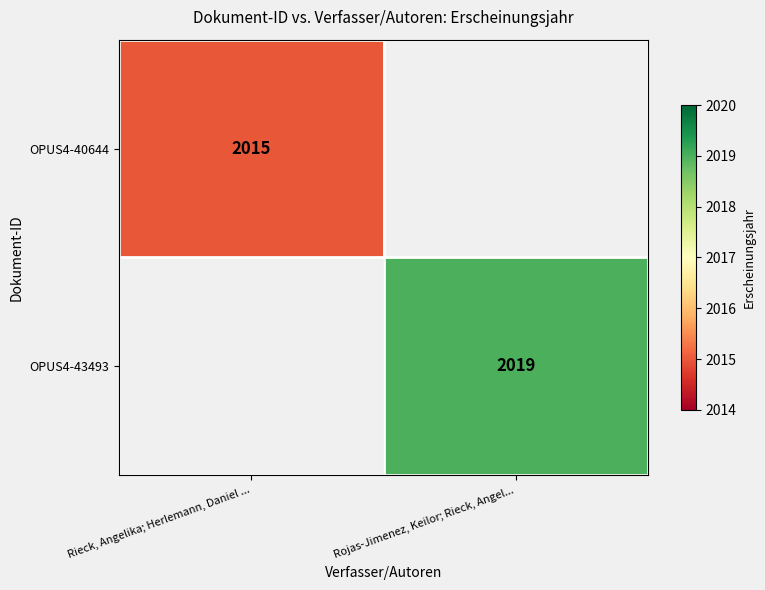

The OPUS4-40644 series shows 442.7 at Rieck, Angelika; Herlemann, Daniel .... True or false?

False